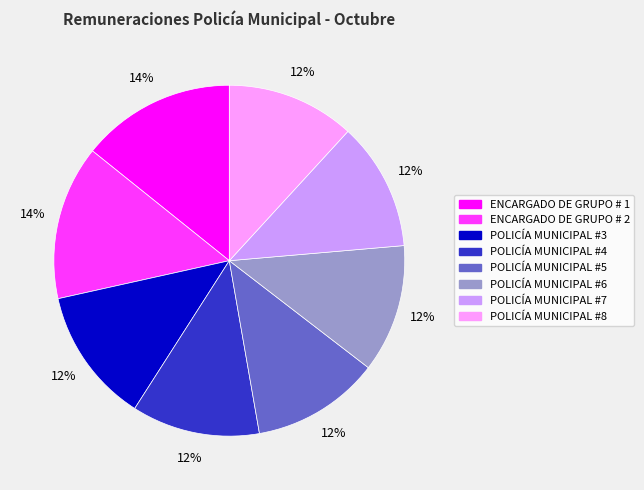

To the nearest percent, what is the combined percentage of POLICÍA MUNICIPAL #7 and POLICÍA MUNICIPAL #3?

24%